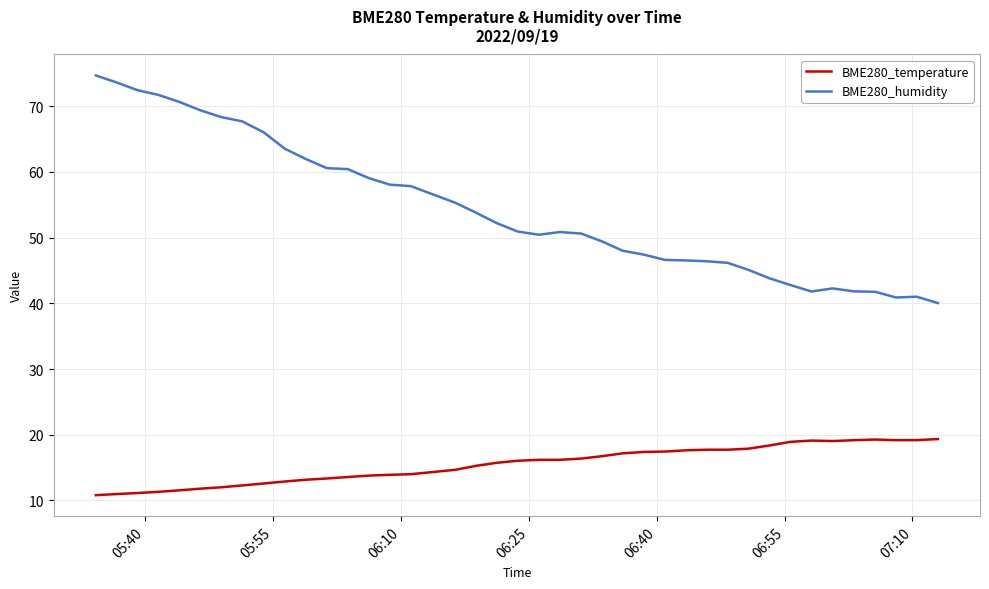

True or false: BME280_temperature and BME280_humidity cross at least once.

False